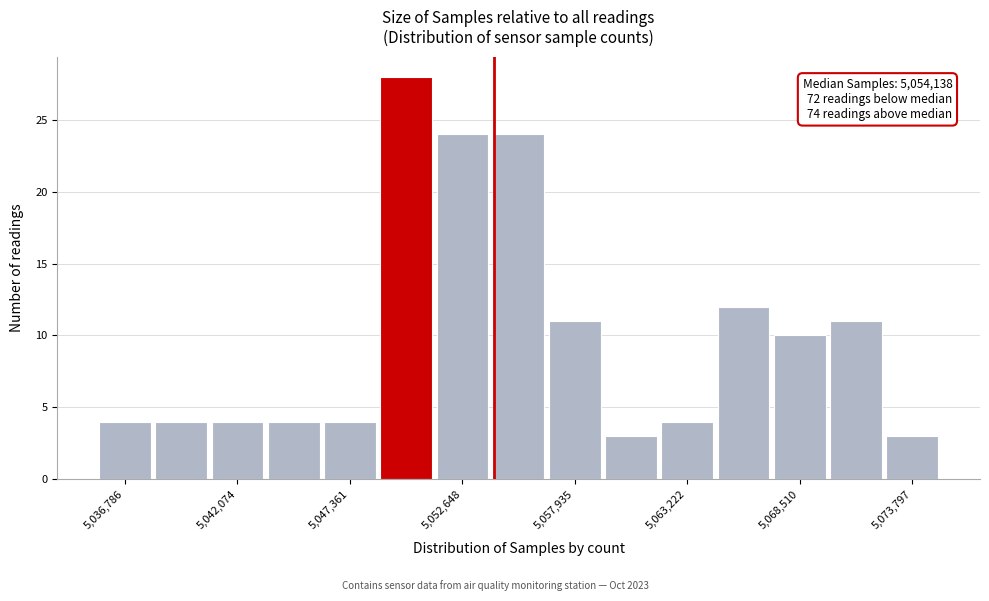

Around what value on the x-axis is the tallest bar? Give the approximate position of its centre, as read against the axis.

5050000